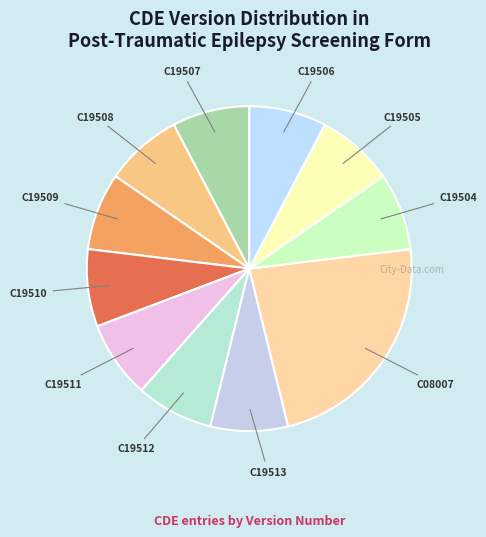

Is there any slice that represents more than half of the pie?

No